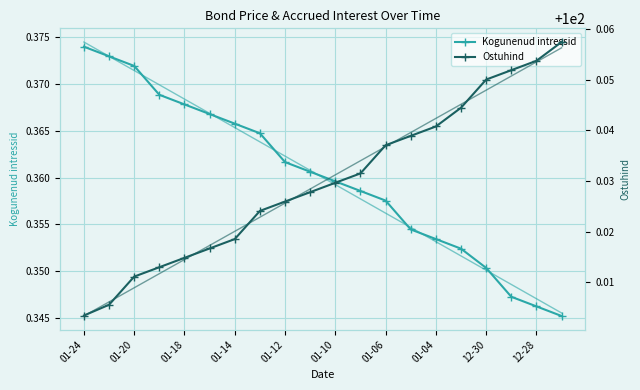

List the series in order of their peak value, lowest first.

Kogunenud intressid, Ostuhind